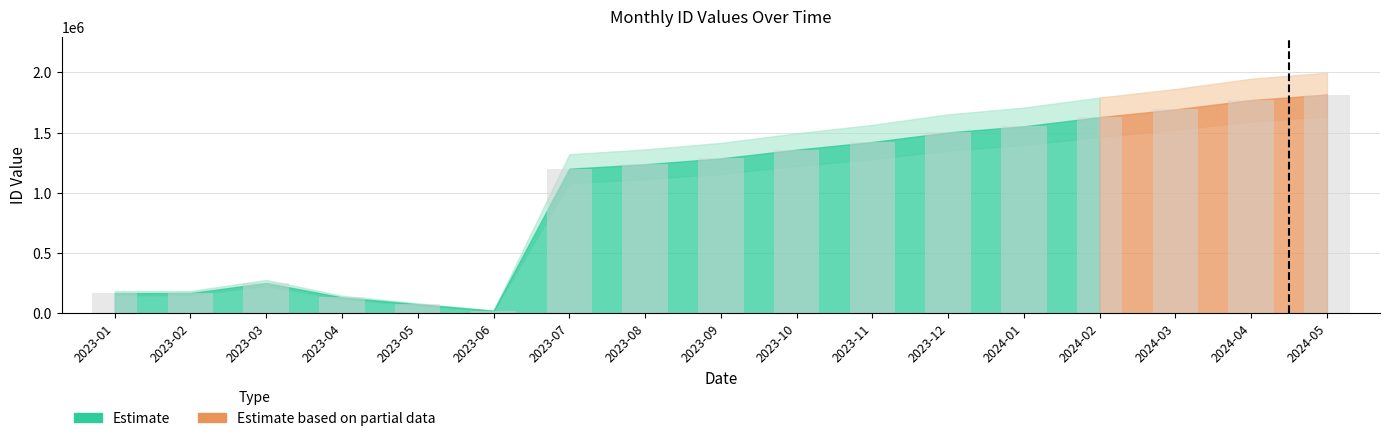

What value does the data have at 2024-03, to the nearest 50?

1693550